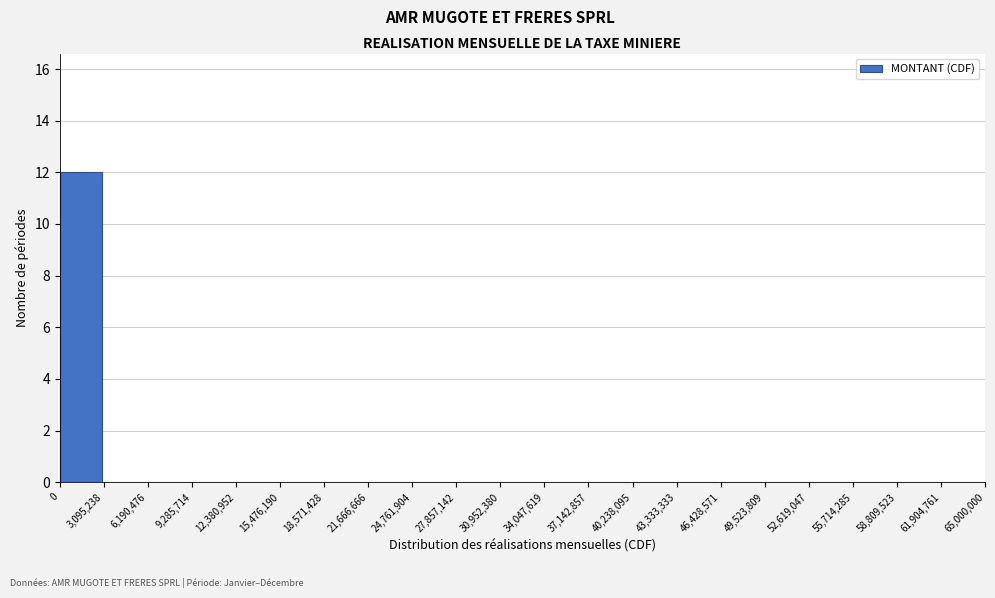

Reading left to right, transcribe this chart: for each bar, give the range it covers on the x-axis and its height. The values are not printed on the chart, so give them approximately, as read against the axis.

0 to 3,095,238: 12
3,095,238 to 6,190,476: 0
6,190,476 to 9,285,714: 0
9,285,714 to 12,380,952: 0
12,380,952 to 15,476,190: 0
15,476,190 to 18,571,428: 0
18,571,428 to 21,666,666: 0
21,666,666 to 24,761,904: 0
24,761,904 to 27,857,142: 0
27,857,142 to 30,952,380: 0
30,952,380 to 34,047,619: 0
34,047,619 to 37,142,857: 0
37,142,857 to 40,238,095: 0
40,238,095 to 43,333,333: 0
43,333,333 to 46,428,571: 0
46,428,571 to 49,523,809: 0
49,523,809 to 52,619,047: 0
52,619,047 to 55,714,285: 0
55,714,285 to 58,809,523: 0
58,809,523 to 61,904,761: 0
61,904,761 to 65,000,000: 0